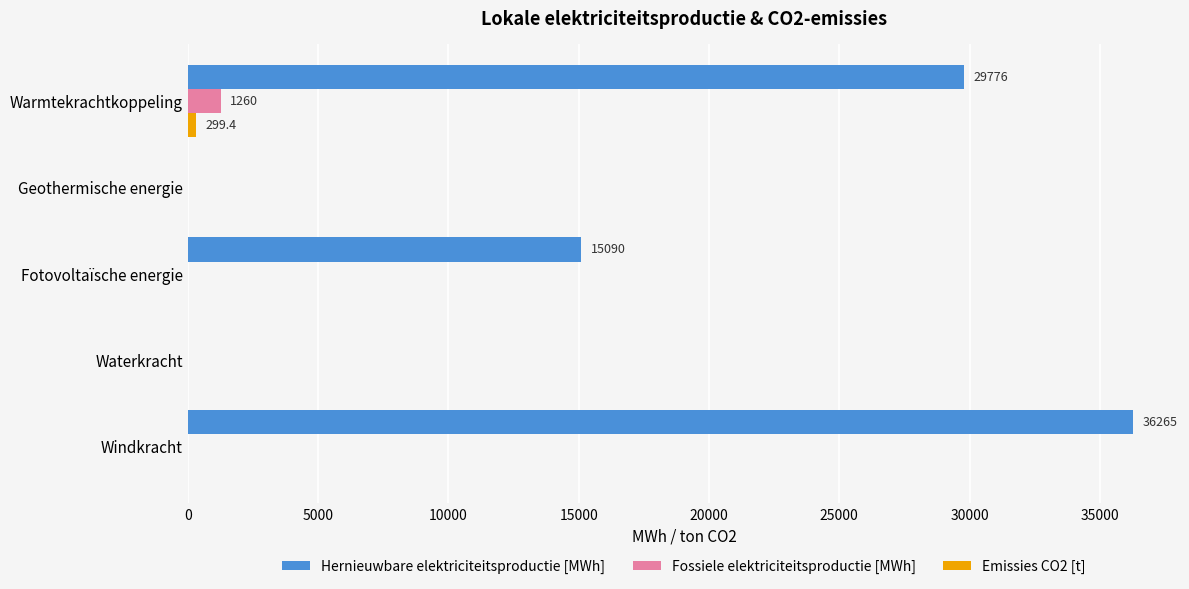

What is the sum of all Hernieuwbare elektriciteitsproductie [MWh] values?

81131.3